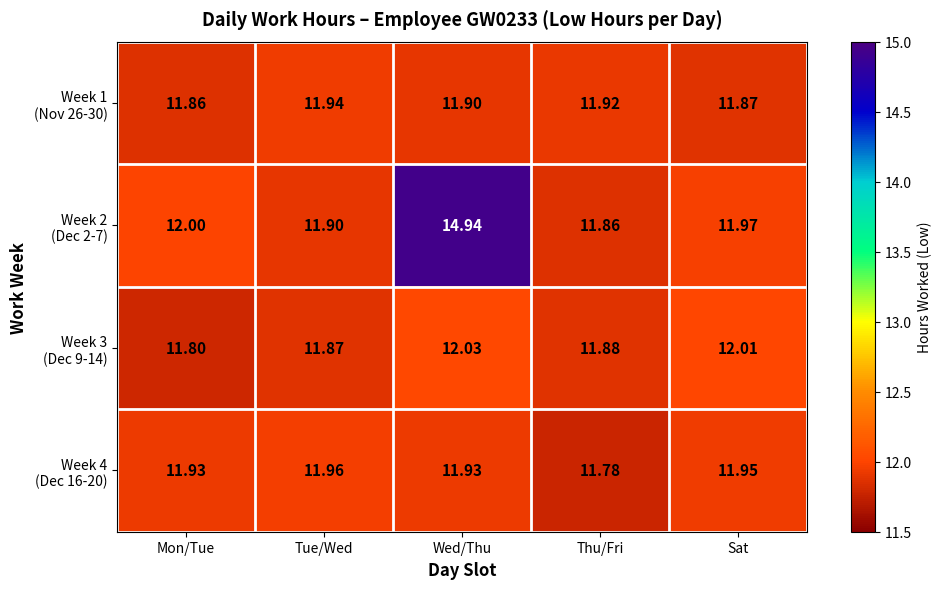

At which category does the chart reach its peak across all series?

Wed/Thu